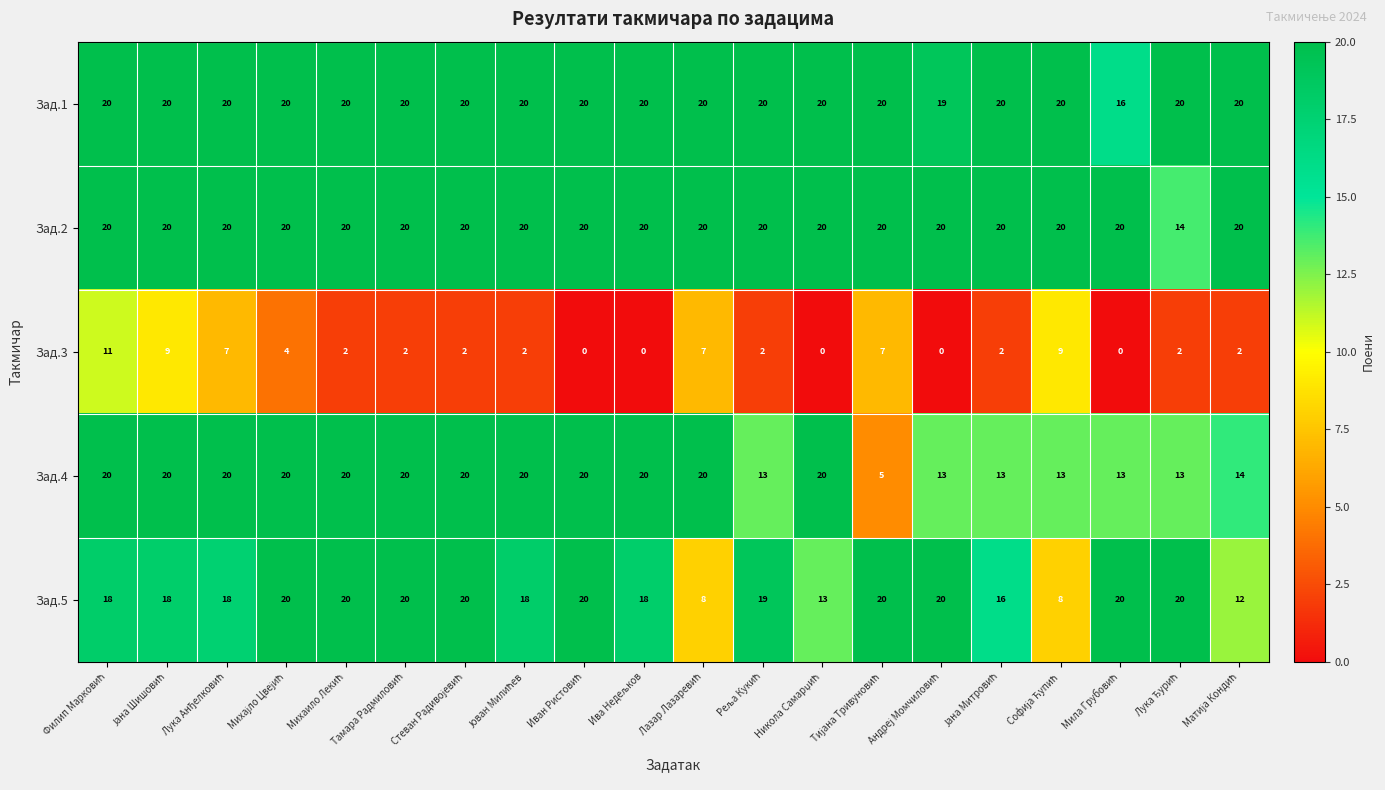

What is the maximum value for Зад.3?

11